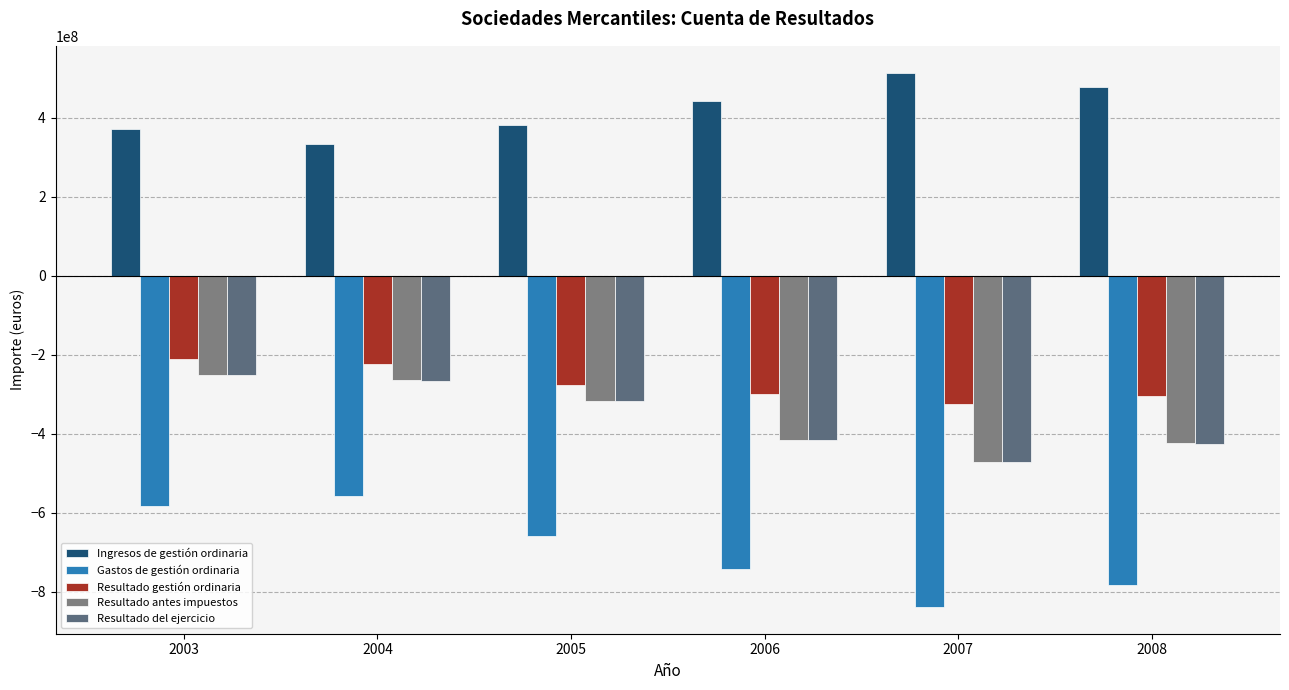

Reading left to right, list all the values displayed in this chart.

Ingresos de gestión ordinaria: 371708348.5	333940579.7	382642897.8	443193376.4	514614897.4	478378528.1
Gastos de gestión ordinaria: -581932927.6	-557402059.9	-658242874.9	-741718569.2	-838995982.0	-783944618.5
Resultado gestión ordinaria: -210224579.1	-223461480.2	-275599977.1	-298525192.8	-324381084.6	-305566090.4
Resultado antes impuestos: -250715525.8	-264626631.8	-316368854.8	-415010986.8	-471566381.5	-424732663.5
Resultado del ejercicio: -251086883.6	-266293711.3	-318279125.5	-416604792.8	-472860518.5	-425293469.3